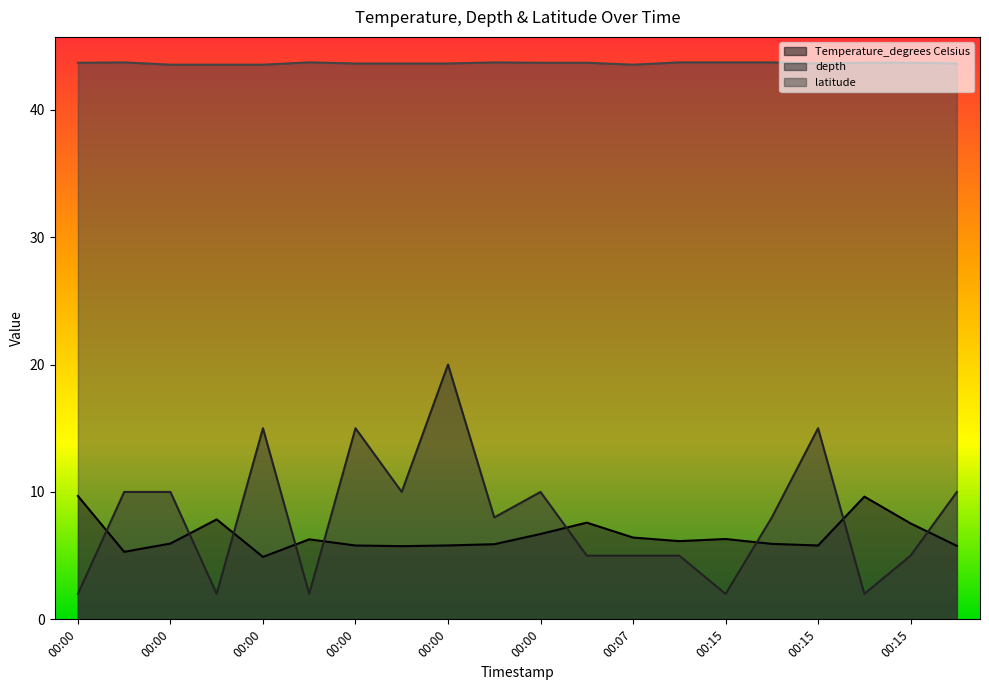

How many data points in depth are above 8?

9